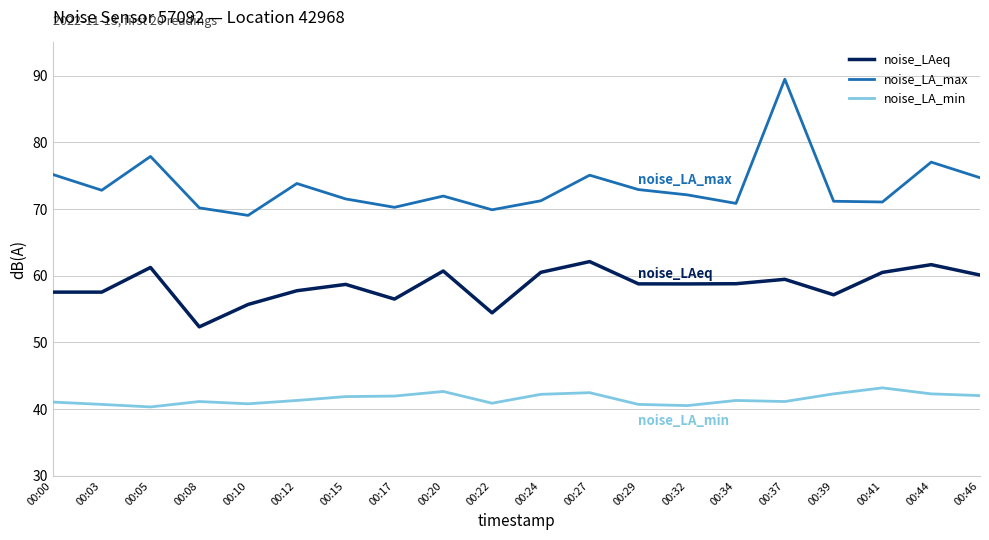

What is the spread (max minus min) of values at 00:44?

34.8